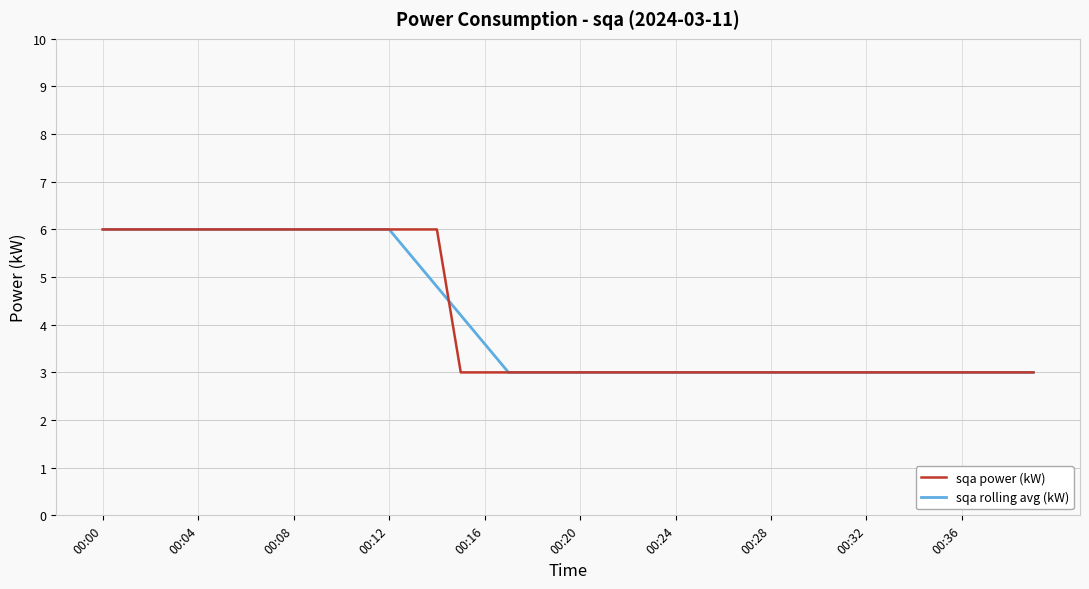

What is the maximum value for sqa power (kW)?

6.0